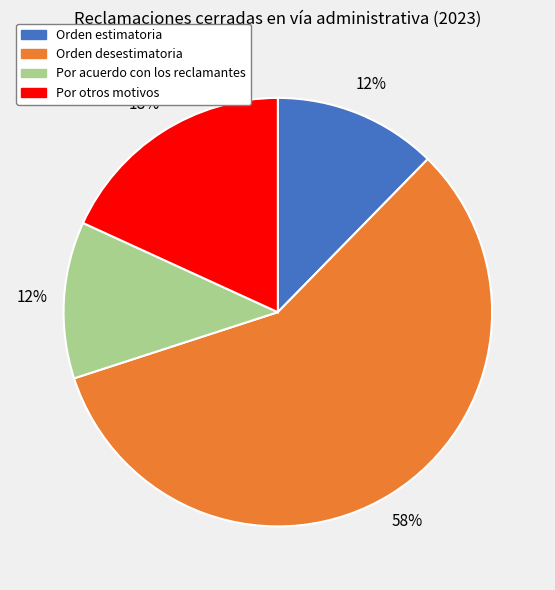

Which category accounts for the majority?

Orden desestimatoria